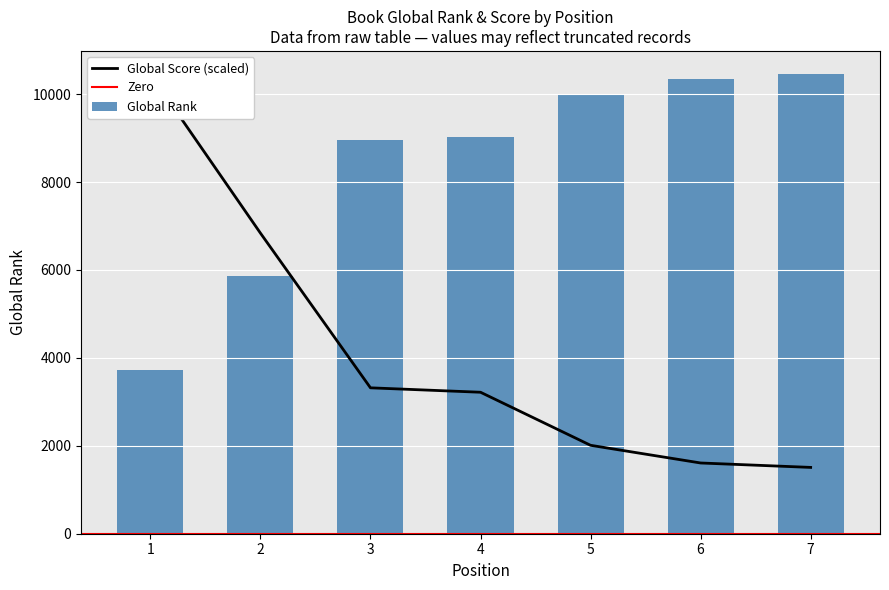

True or false: Global Rank has a value of 2344.5 at 1.

False